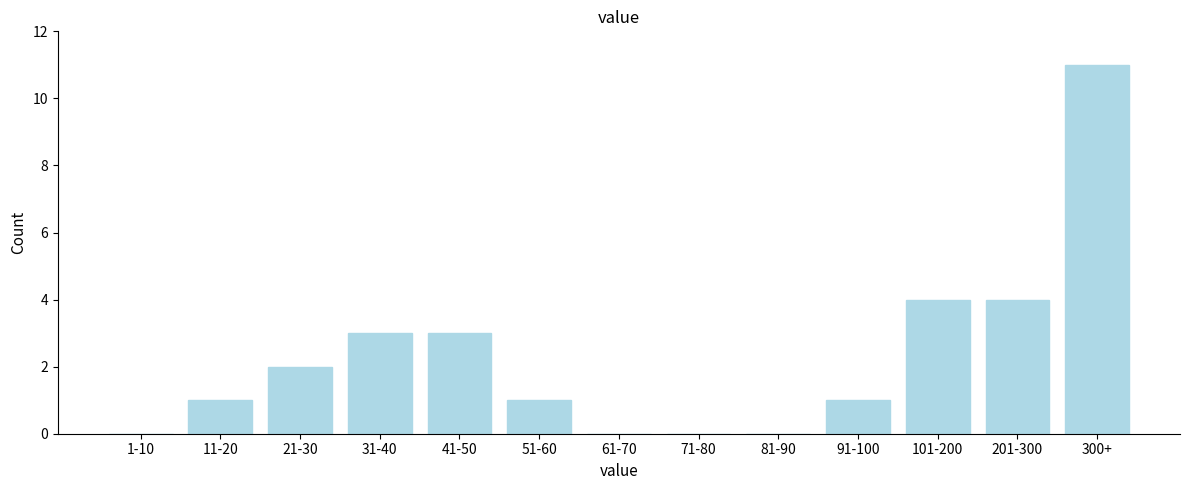

Reading right to left, what are all the values shown in this chart?

300+=11	201-300=4	101-200=4	91-100=1	81-90=0	71-80=0	61-70=0	51-60=1	41-50=3	31-40=3	21-30=2	11-20=1	1-10=0